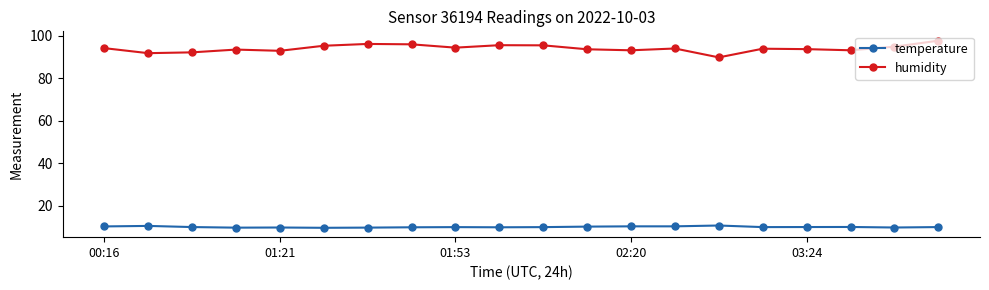

What is the smallest value displayed?

9.6